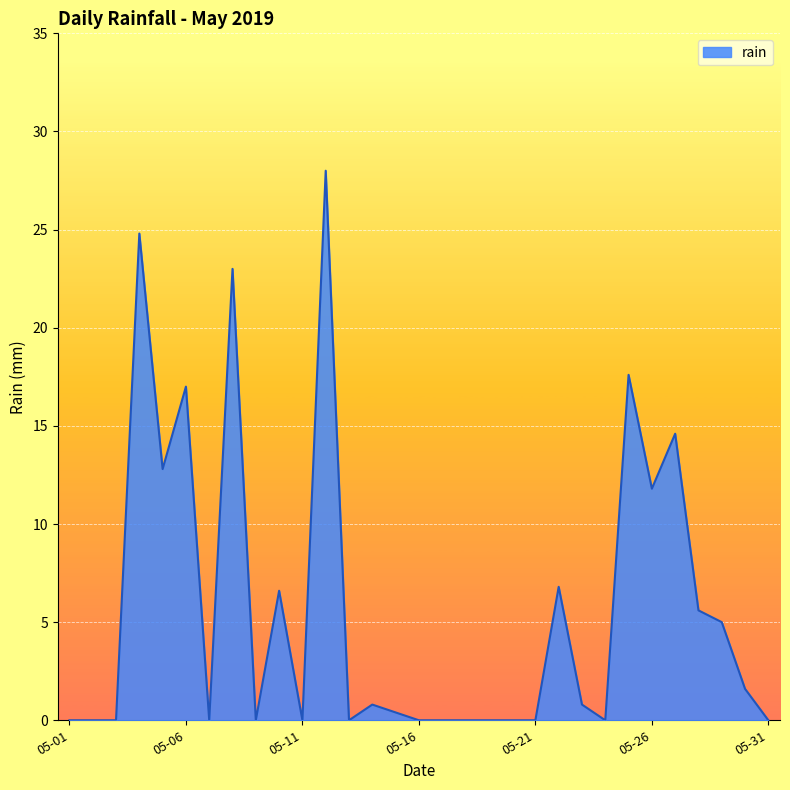

What is the difference between the maximum and minimum values?

28.0